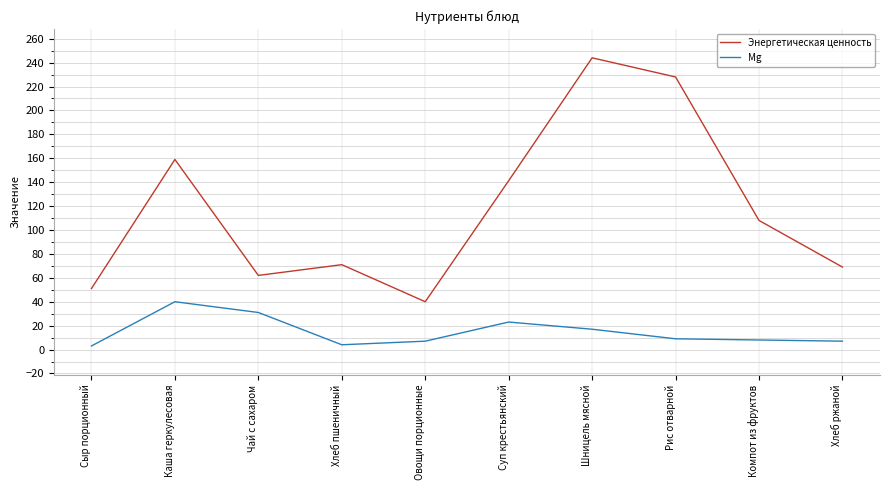

What is the minimum value shown in the chart?

3.0